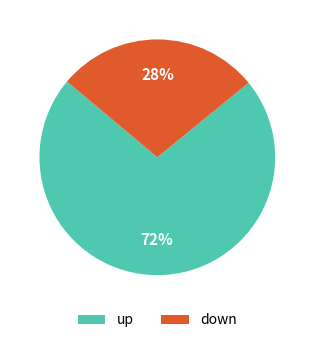

How many slices are in this pie chart?

2